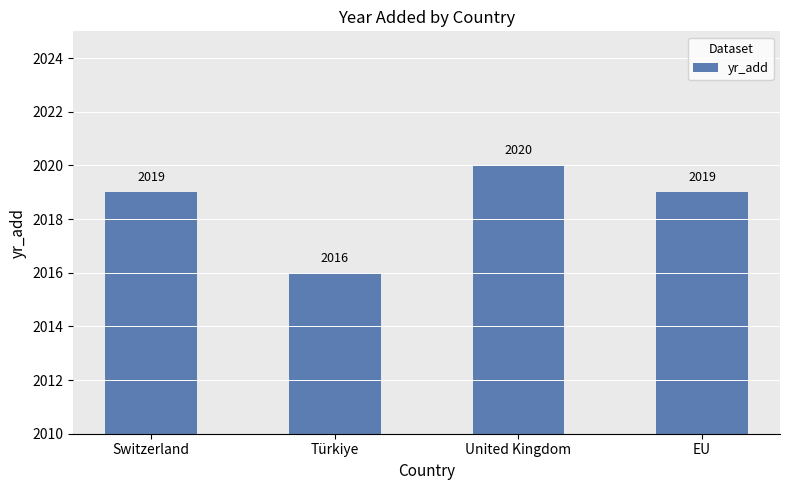

Reading left to right, list all the values displayed in this chart.

Switzerland=2019	Türkiye=2016	United Kingdom=2020	EU=2019